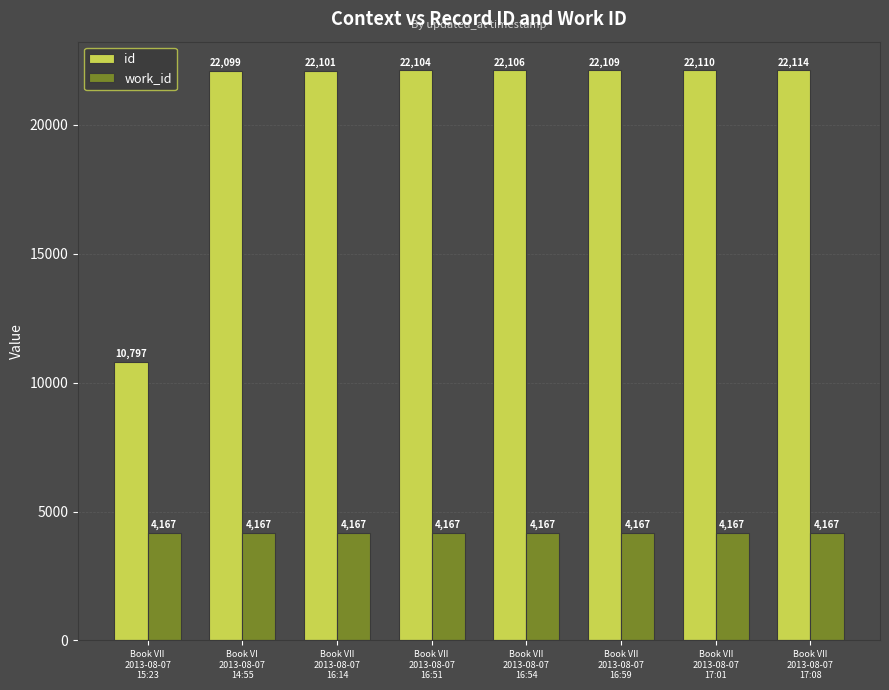

Reading left to right, extract all data points from this chart.

id: 10797	22099	22101	22104	22106	22109	22110	22114
work_id: 4167	4167	4167	4167	4167	4167	4167	4167